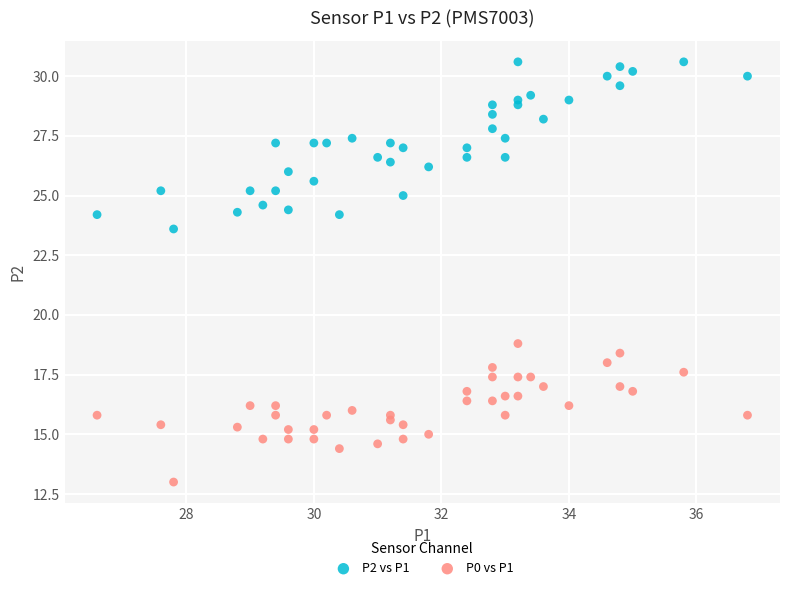

Which series contains the lowest Y value?

P0 vs P1